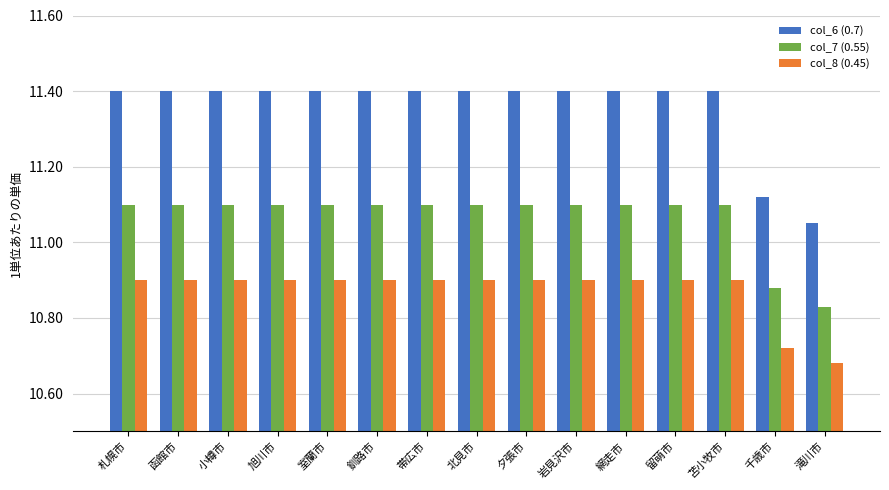

Between 帯広市 and 千歳市, which series saw the biggest shift?

col_6 (0.7)